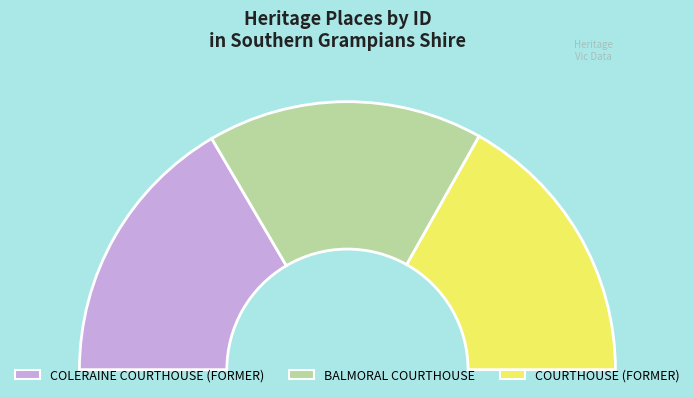

What percentage is NOT represented by COURTHOUSE (FORMER)?

66.4%